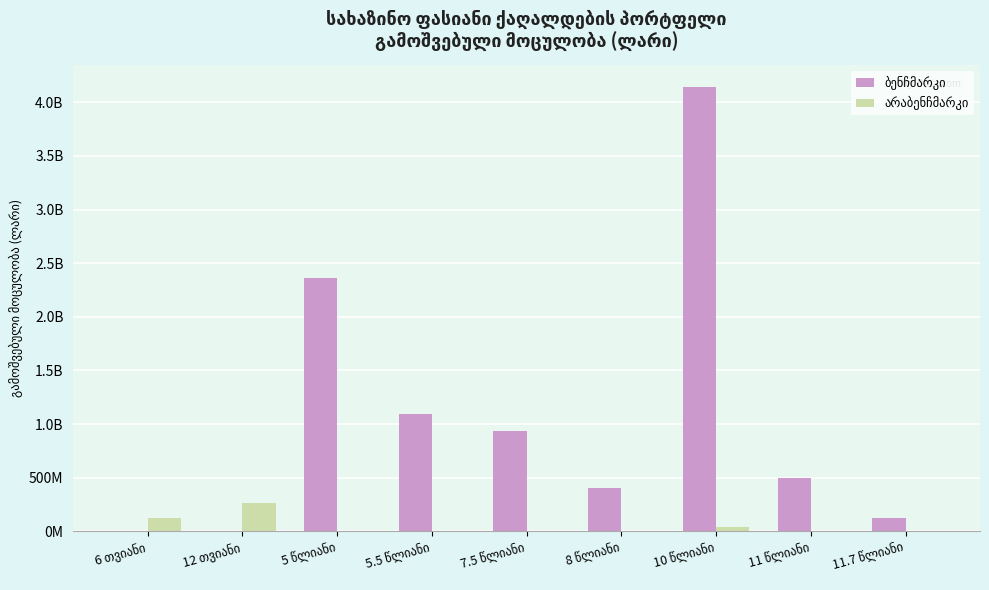

What is the total value across all series at 5.5 წლიანი?

1096474000